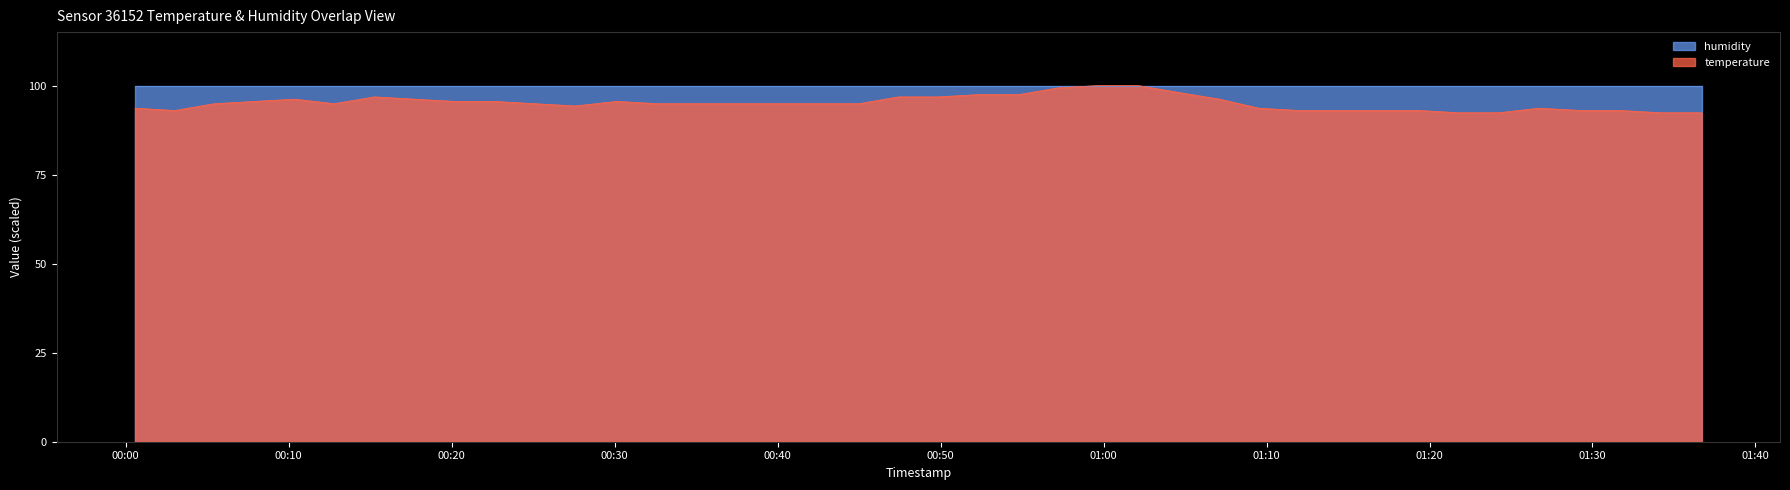

Which series has the widest spread of values?

temperature